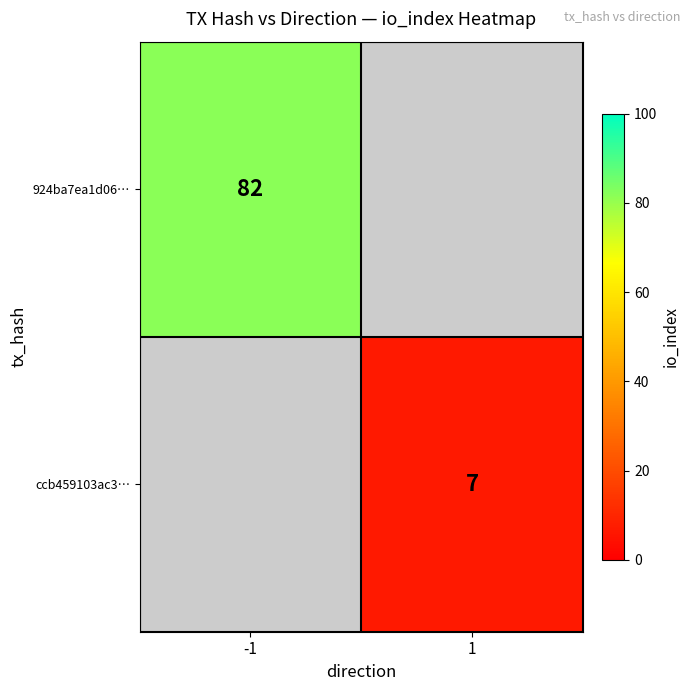

Is it true that ccb459103ac3… equals 7 at 1?

True